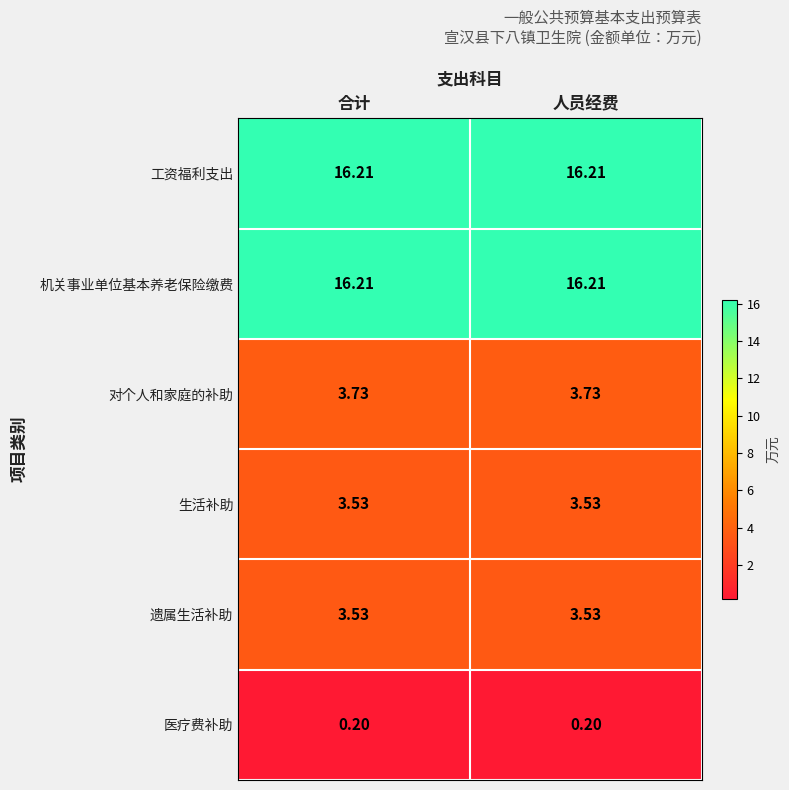

Is the value of 医疗费补助 at 人员经费 greater than the value of 对个人和家庭的补助 at 人员经费?

No